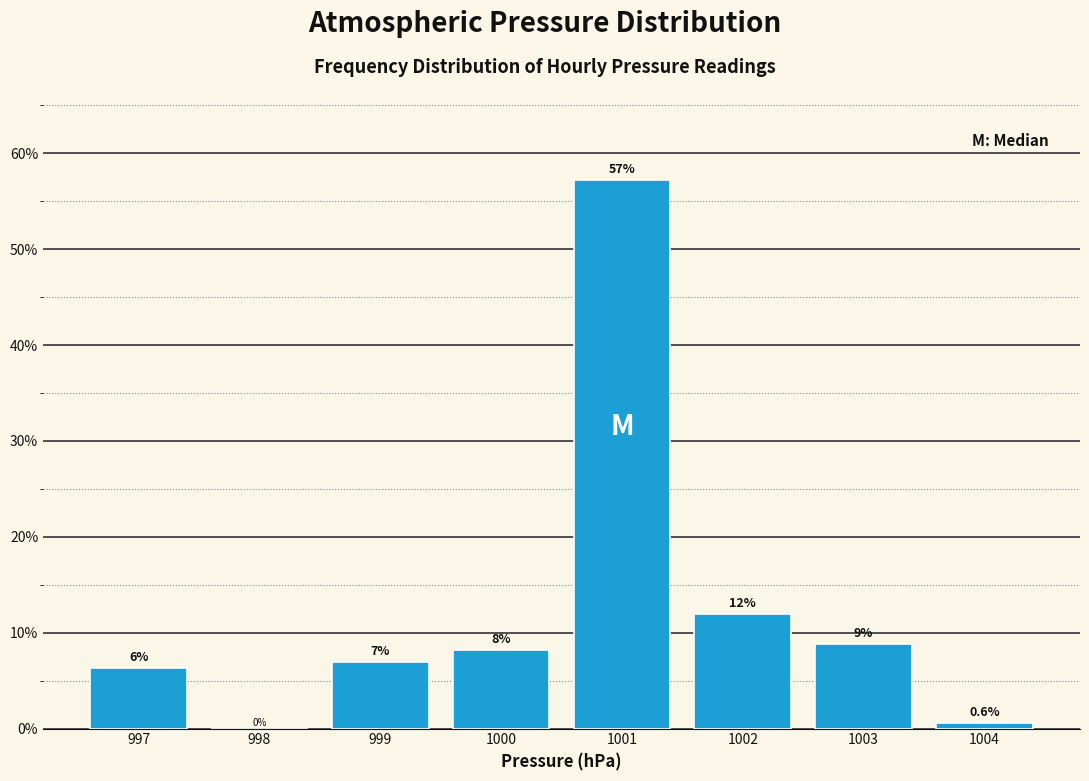

Over which range of the x-axis is the bar tallest?

1000.5 to 1001.5